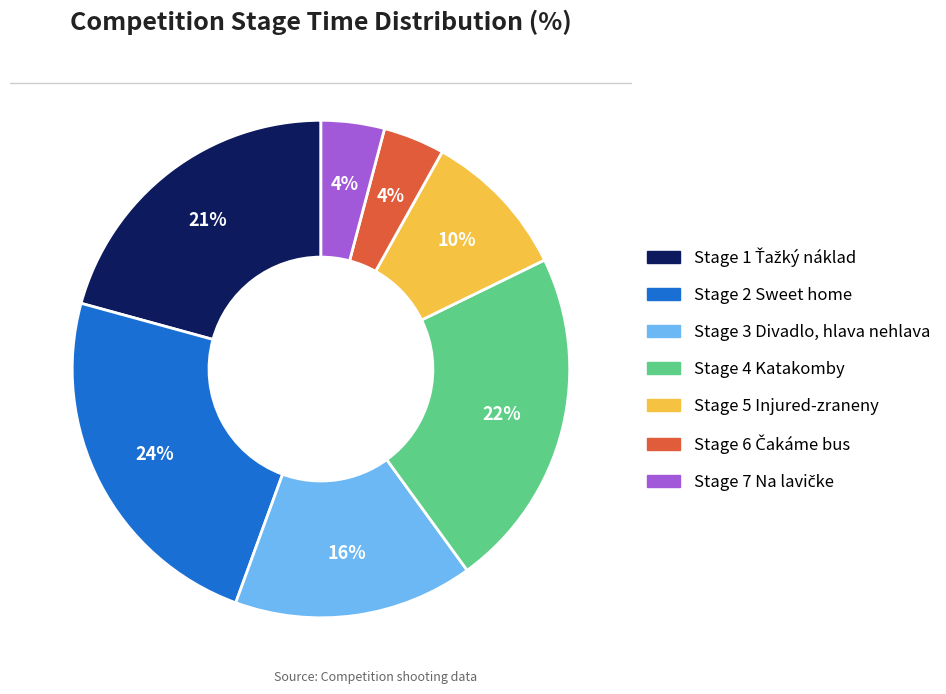

Which category has the biggest portion of the pie?

Stage 2 Sweet home